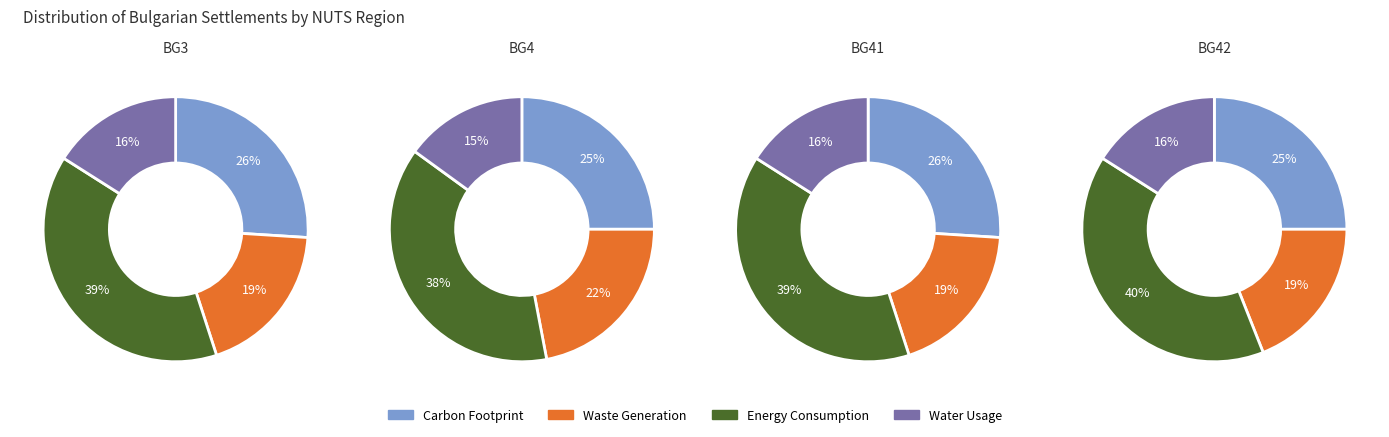

What percentage is the 0 slice, to the nearest percent?

25%